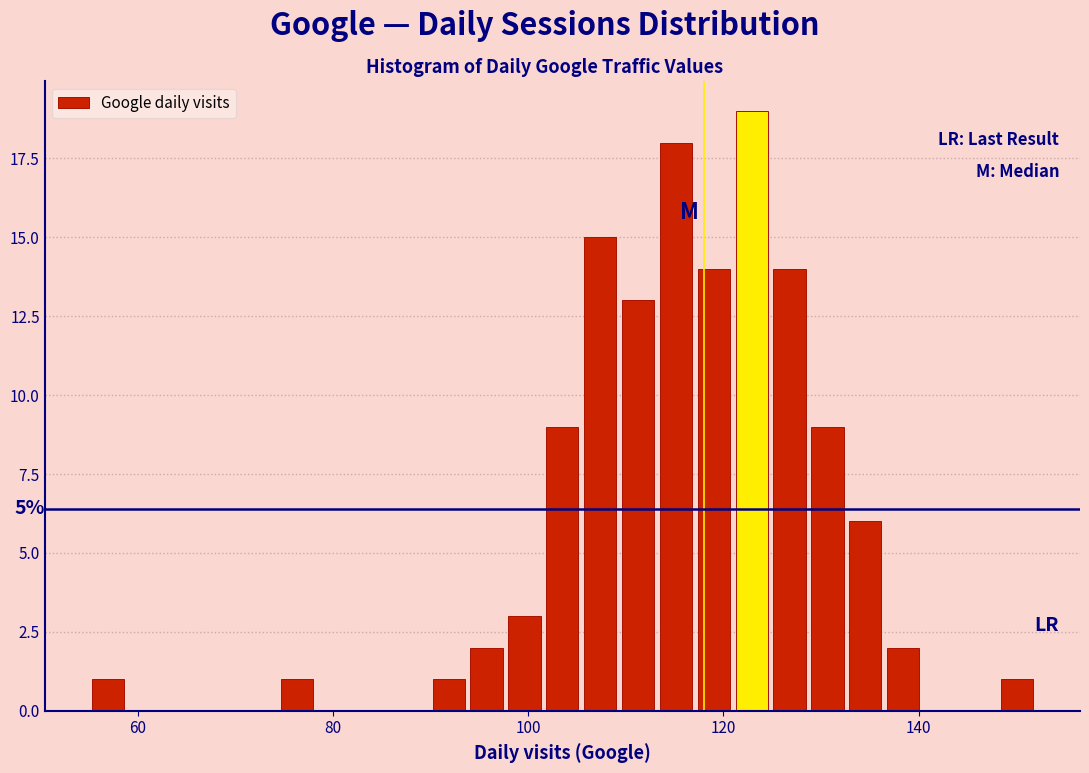

Read against the x-axis, roughly where is the centre of the tallest bar?

122